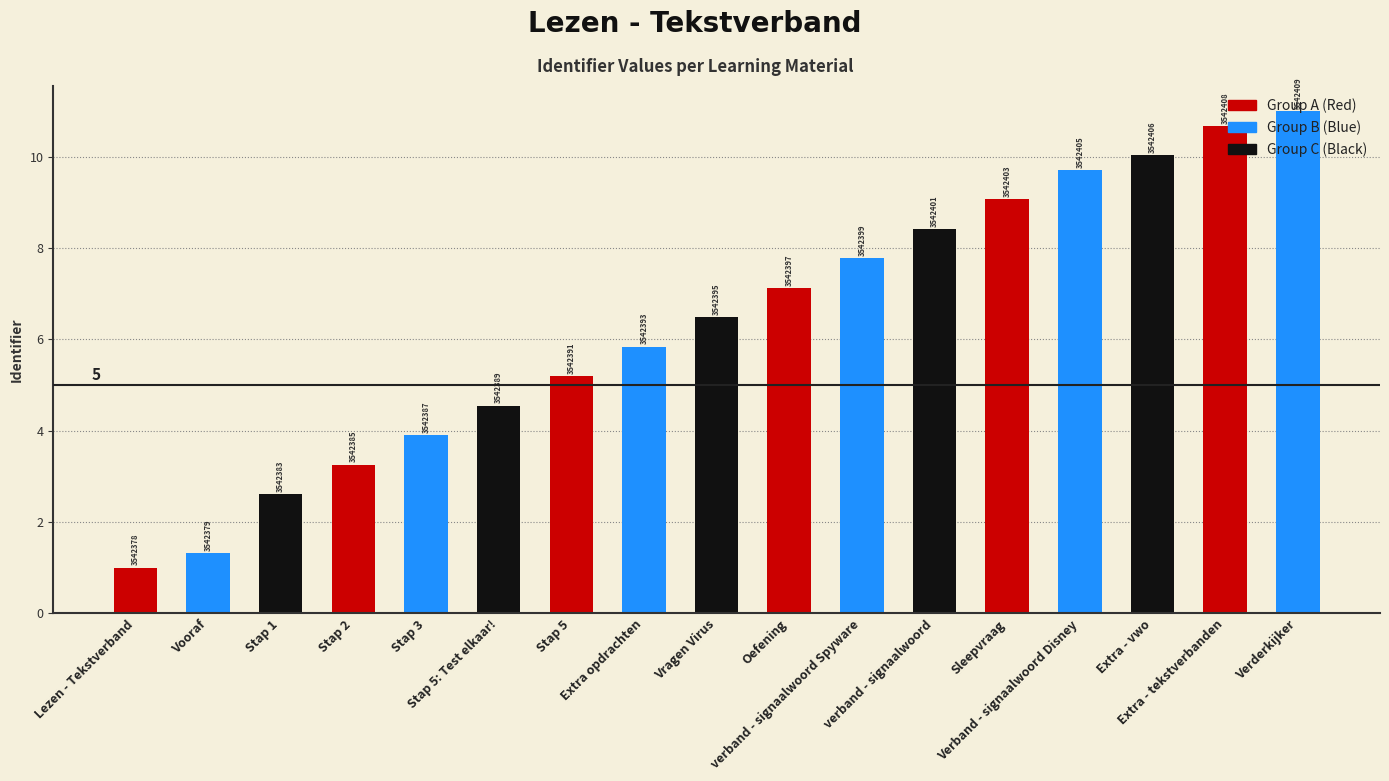

The value at Stap 5 is 5.2. True or false?

True